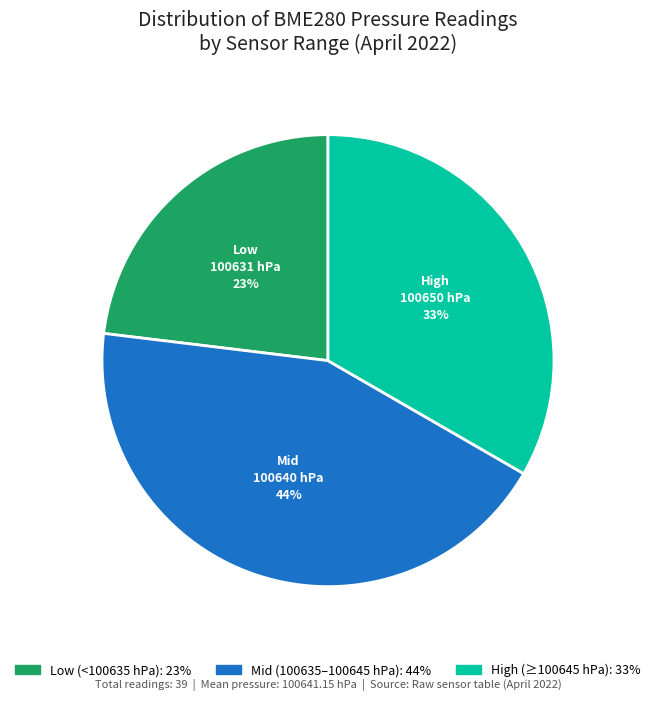

Count the number of slices in the pie.

3